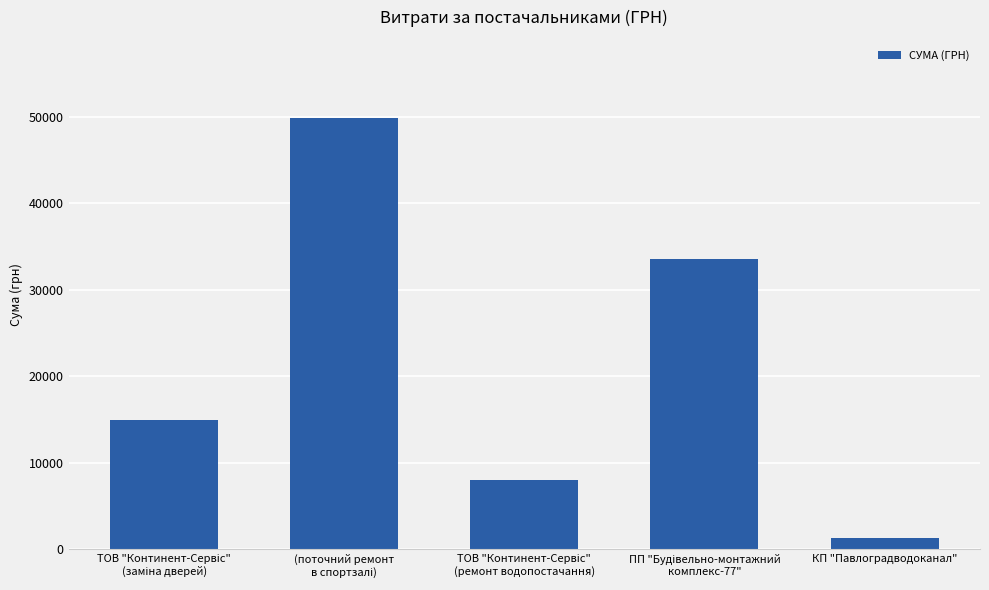

What is the difference between the maximum and minimum values?

48607.7